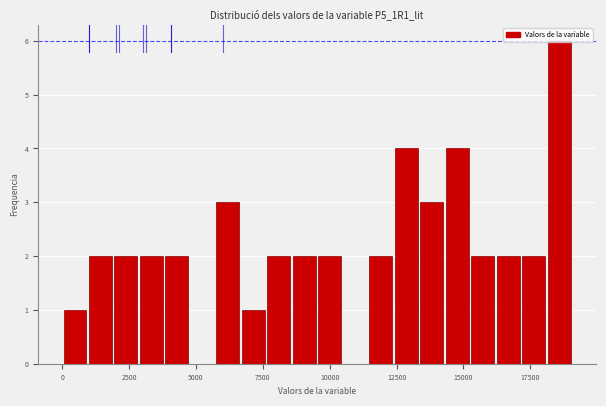

Around what value on the x-axis is the tallest bar? Give the approximate position of its centre, as read against the axis.

18500